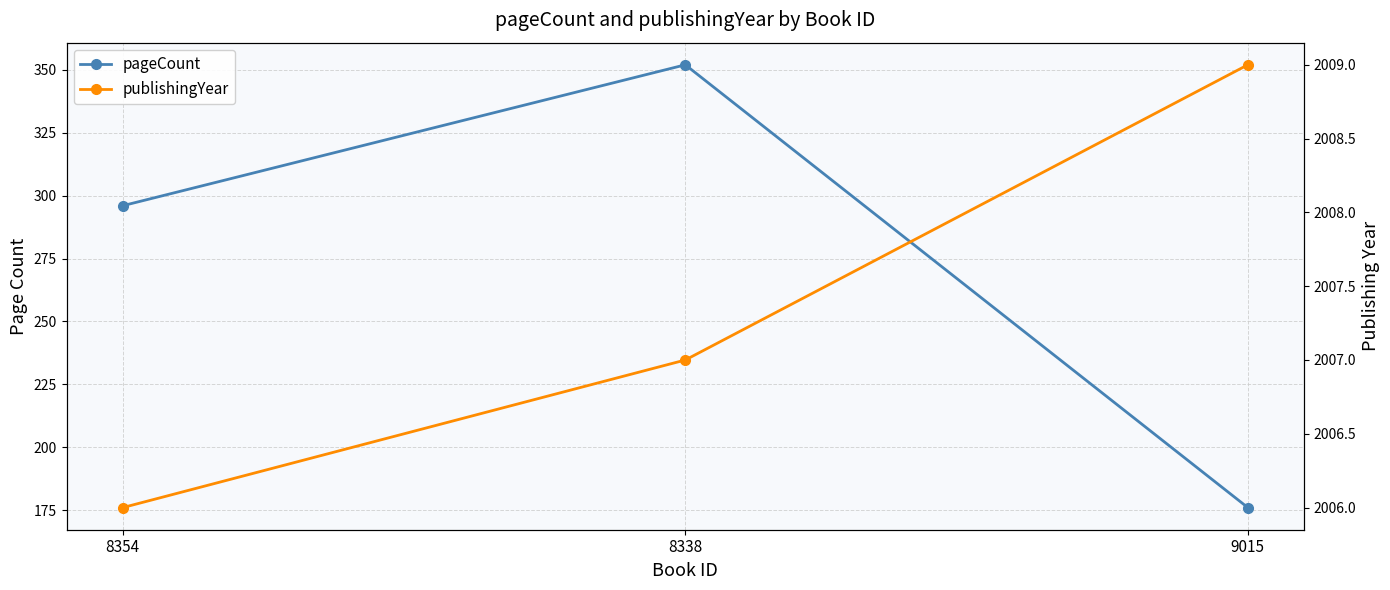

What is the label of the 2nd point from the left?

8338